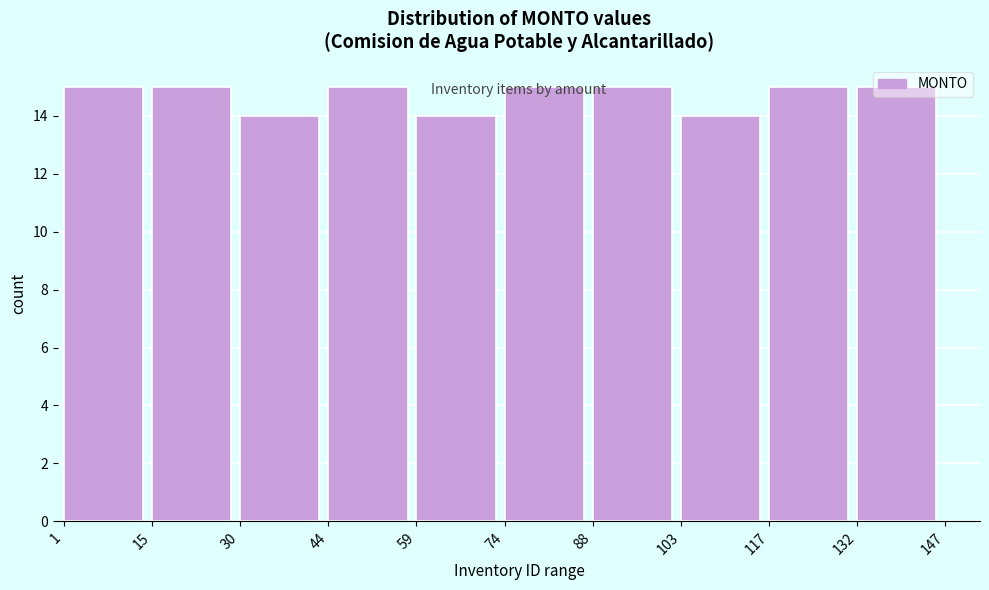

Reading left to right, transcribe this chart: for each bar, give the range it covers on the x-axis and its height. The values are not printed on the chart, so give them approximately, as read against the axis.

1 to 15: 15
15 to 30: 15
30 to 44: 14
44 to 59: 15
59 to 74: 14
74 to 88: 15
88 to 103: 15
103 to 117: 14
117 to 132: 15
132 to 147: 15